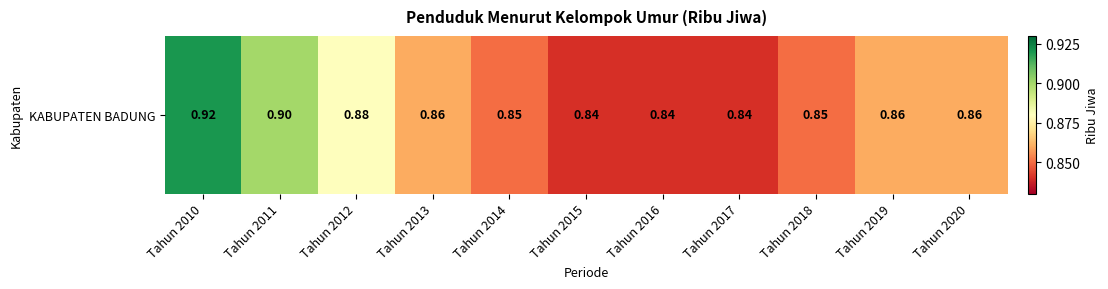

Where is the data nearest to the value 0?

Tahun 2015